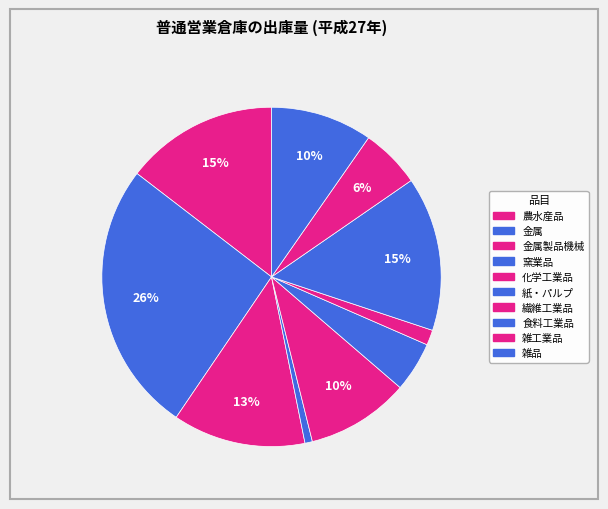

How many segments does this pie chart have?

10